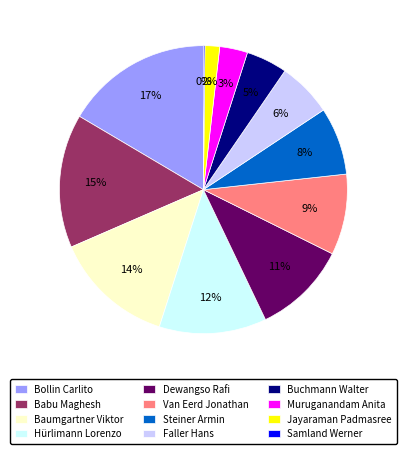

What is the largest slice in the pie chart?

Bollin Carlito